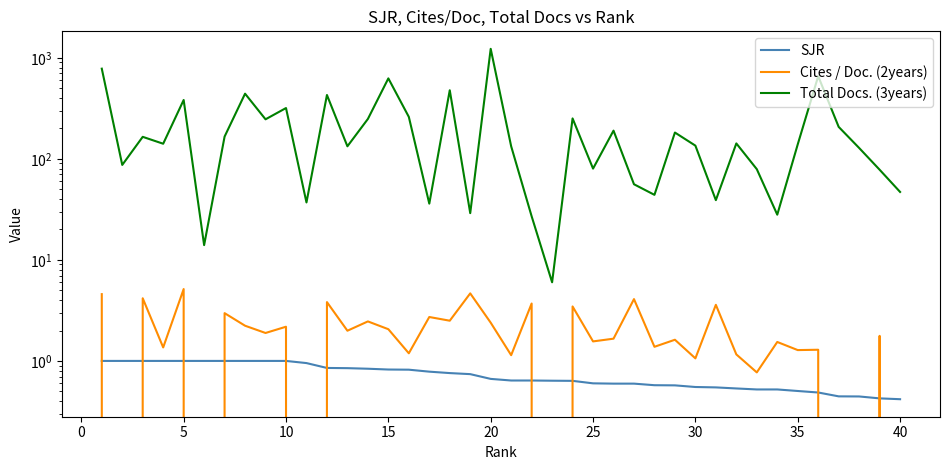

Reading left to right, what are all the values shown in this chart?

SJR: 1.0	1.0	1.0	1.0	1.0	1.0	1.0	1.0	1.0	1.0	1.0	0.9	0.8	0.8	0.8	0.8	0.8	0.8	0.7	0.7	0.6	0.6	0.6	0.6	0.6	0.6	0.6	0.6	0.6	0.6	0.5	0.5	0.5	0.5	0.5	0.5	0.4	0.4	0.4	0.4
Cites / Doc. (2years): 4.6	0.0	4.2	1.4	5.1	0.0	3.0	2.2	1.9	2.2	0.0	3.8	2.0	2.5	2.1	1.2	2.7	2.5	4.7	2.4	1.1	3.7	0.0	3.5	1.6	1.7	4.1	1.4	1.6	1.1	3.6	1.2	0.8	1.5	1.3	1.3	0.0	0.0	1.8	0.0
Total Docs. (3years): 780.0	87.0	165.0	141.0	382.0	14.0	166.0	441.0	246.0	318.0	37.0	428.0	133.0	248.0	625.0	260.0	36.0	477.0	29.0	1225.0	133.0	27.0	6.0	251.0	80.0	190.0	56.0	44.0	182.0	135.0	39.0	142.0	79.0	28.0	139.0	657.0	207.0	128.0	78.0	47.0